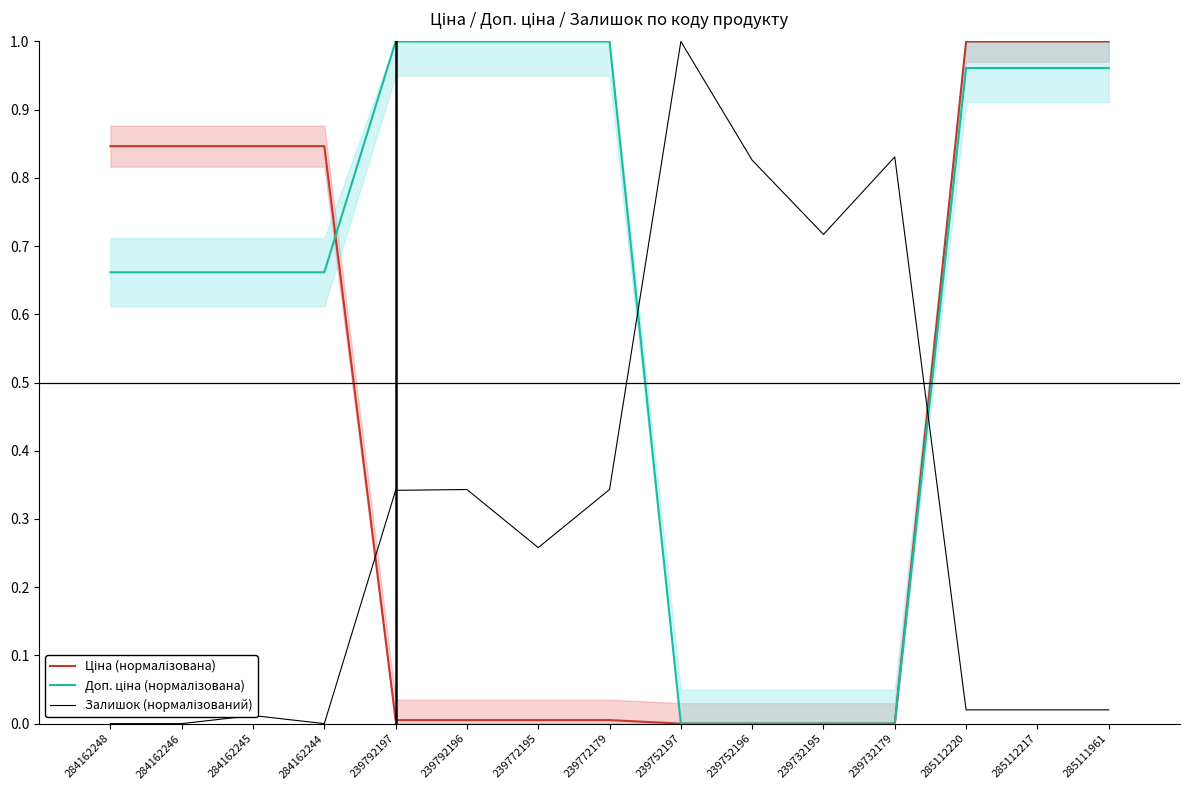

Which category has the lowest value across all series?

239752197